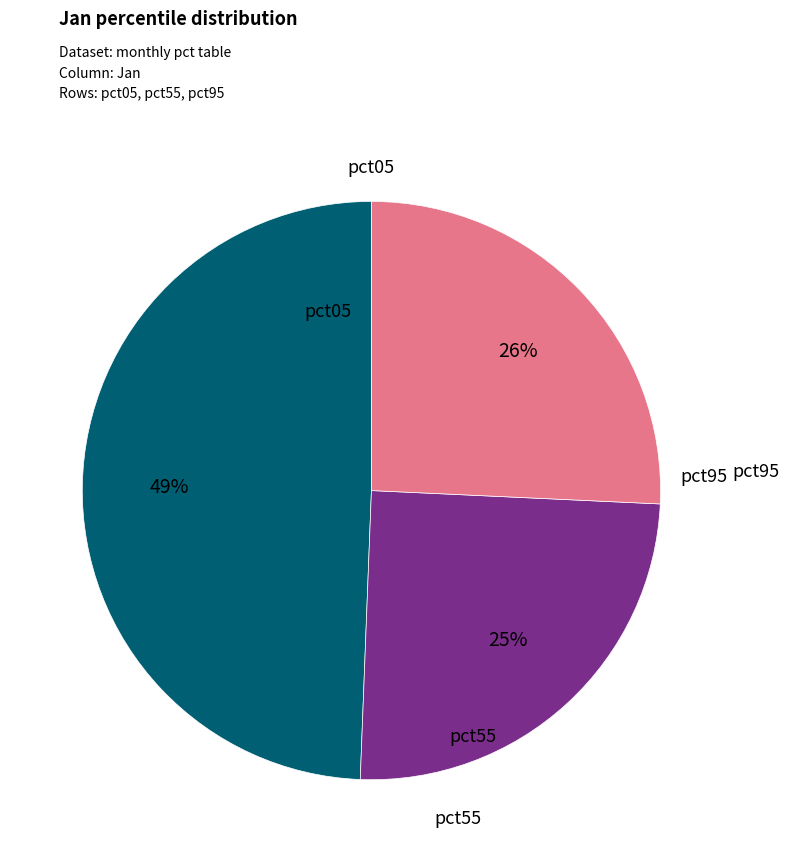

Does any single category account for the majority?

No